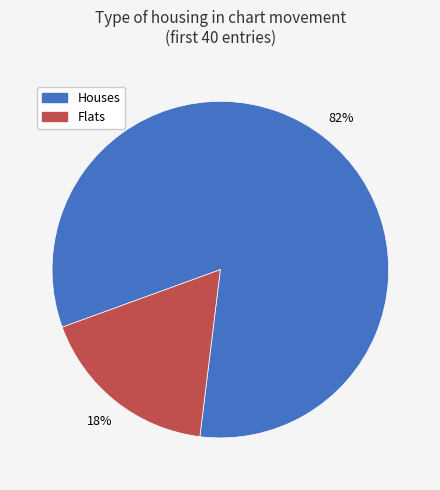

Which has a higher value, Houses or Flats?

Houses